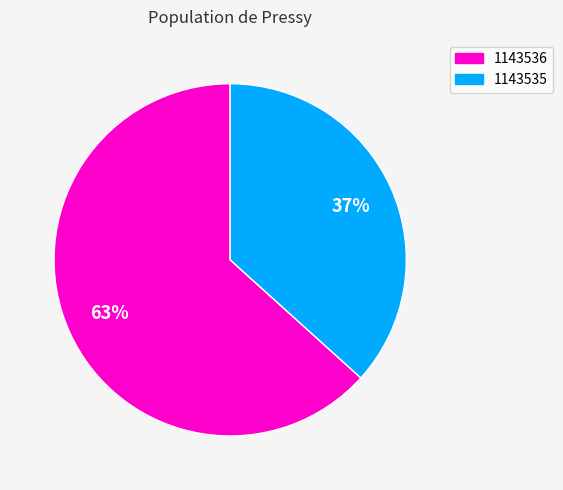

How many segments does this pie chart have?

2